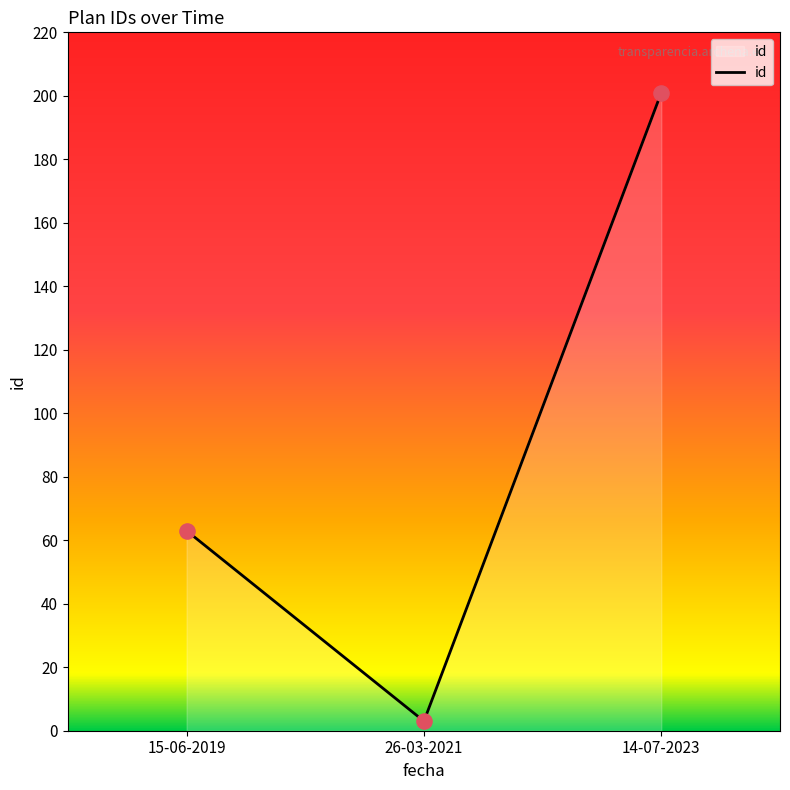

Which has a higher value, 14-07-2023 or 15-06-2019?

14-07-2023